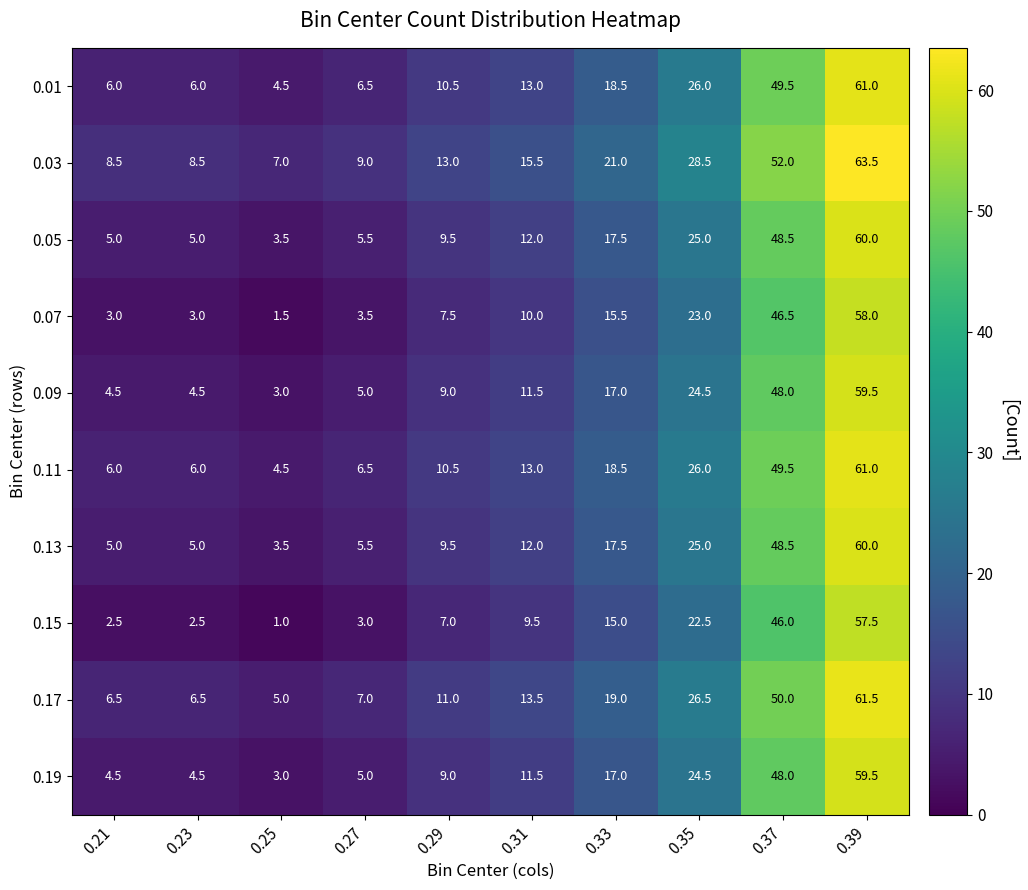

What is the lowest value of the 0.13 series?

3.5